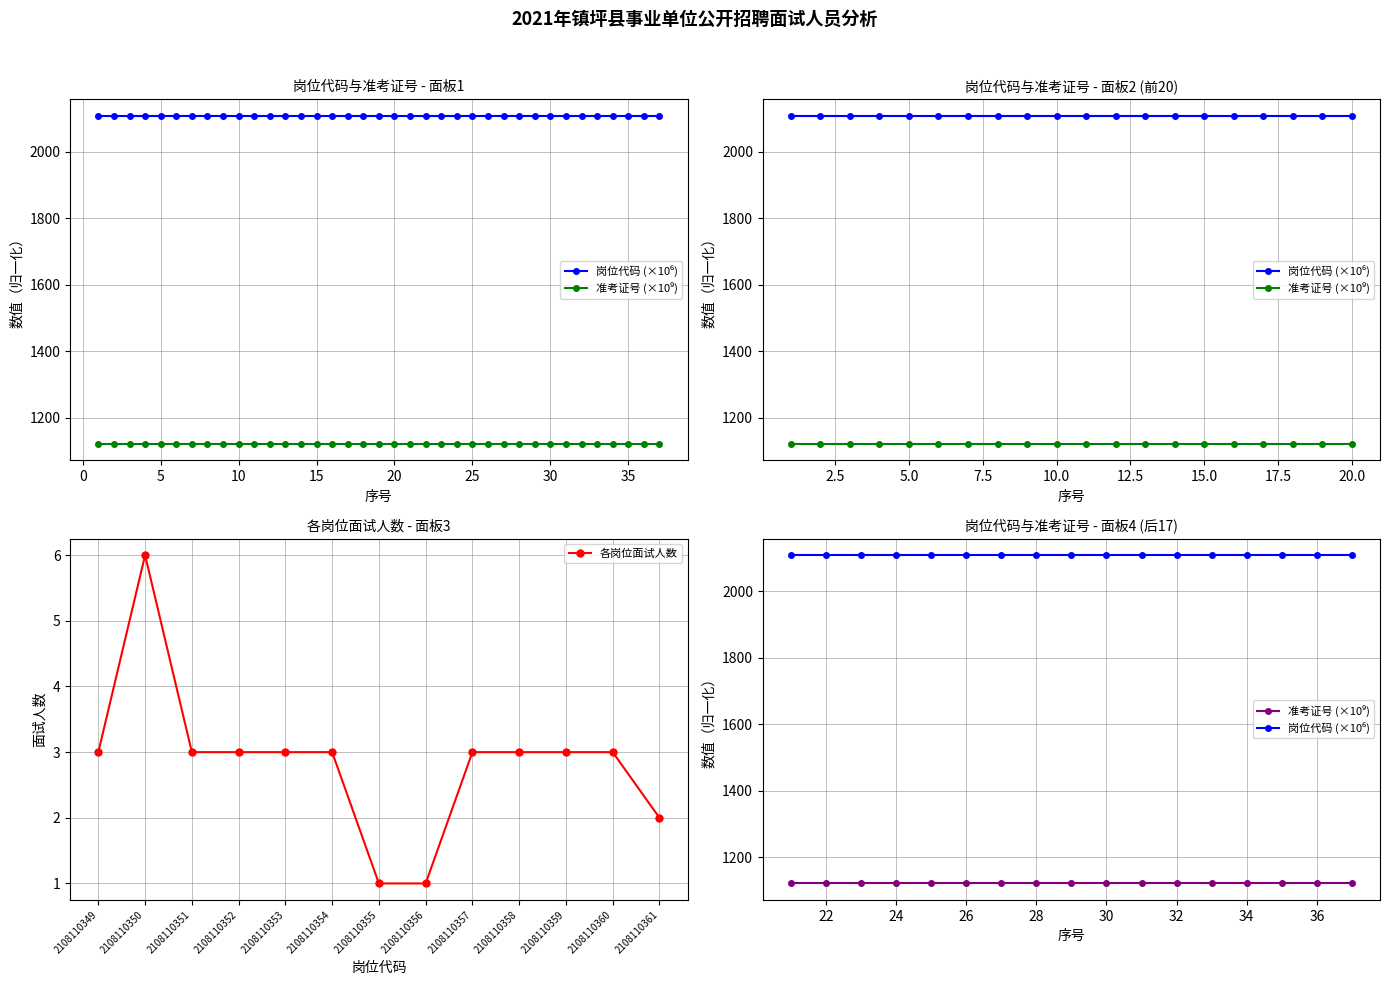

At 36, list the series in order from largest to smallest.

岗位代码, 准考证号